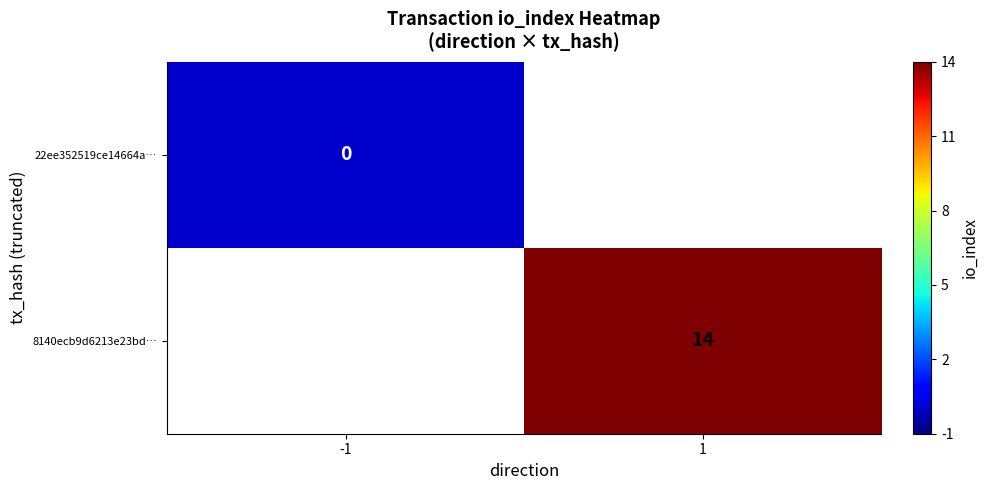

How many data points does each series have?

2